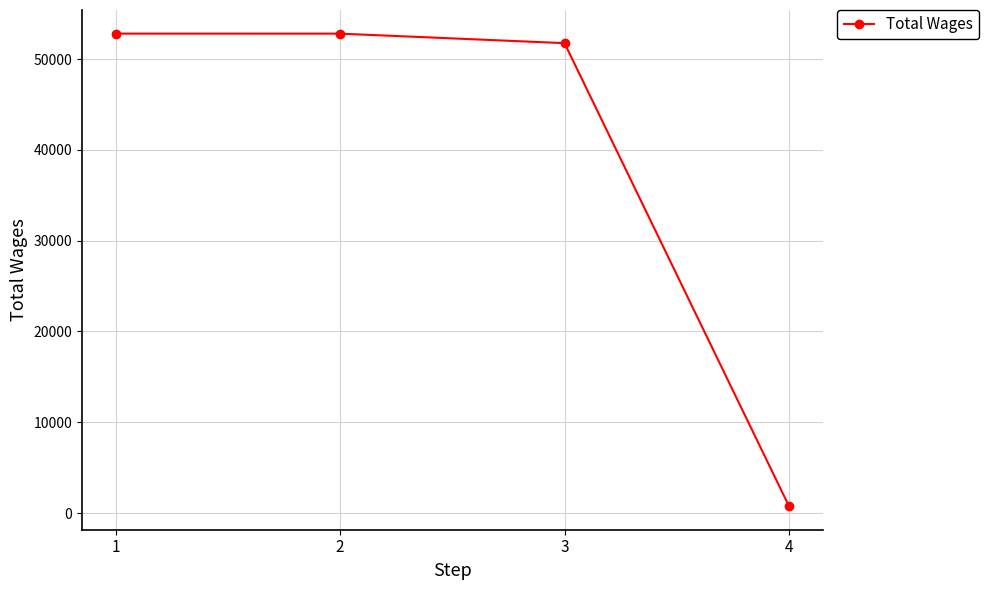

What is the maximum value shown in the chart?

52801